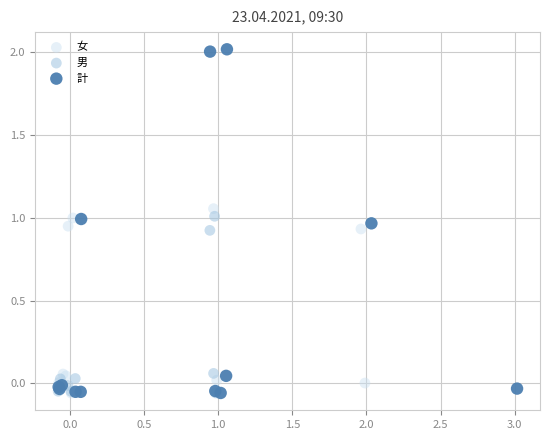

Which series has the largest Y range (max minus min)?

計